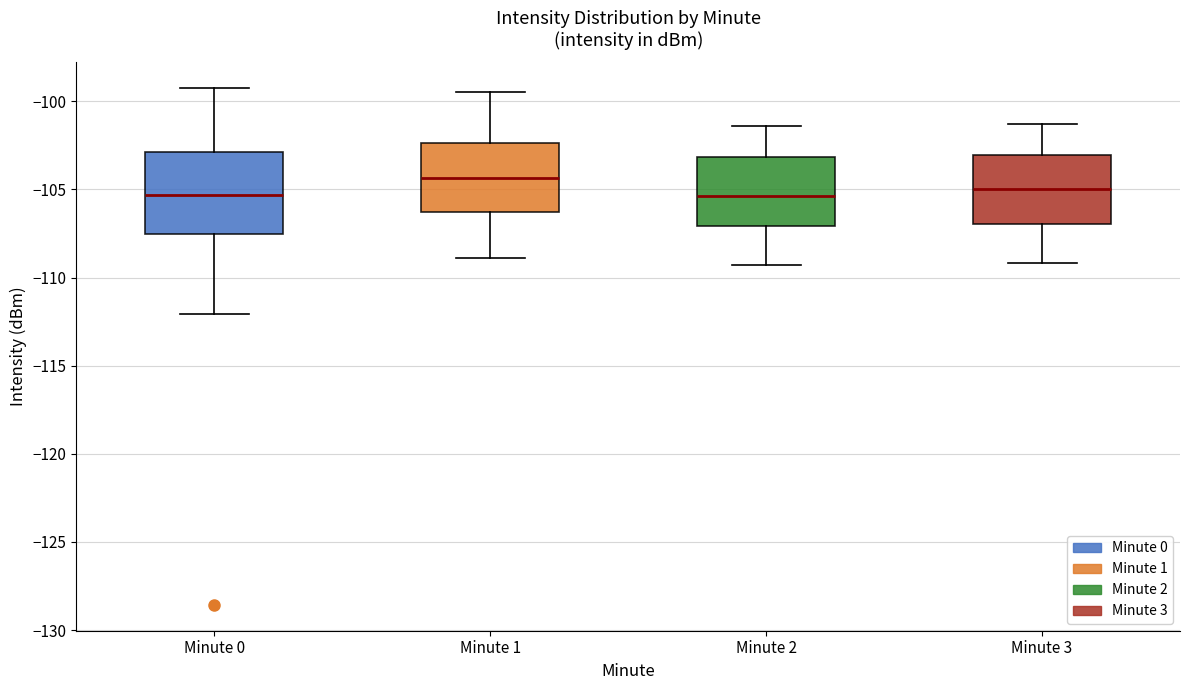

Where does the median line of the box for Minute 0 sit on the y-axis? The values are not printed on the chart, so give them approximately, as read against the axis.

-105.5